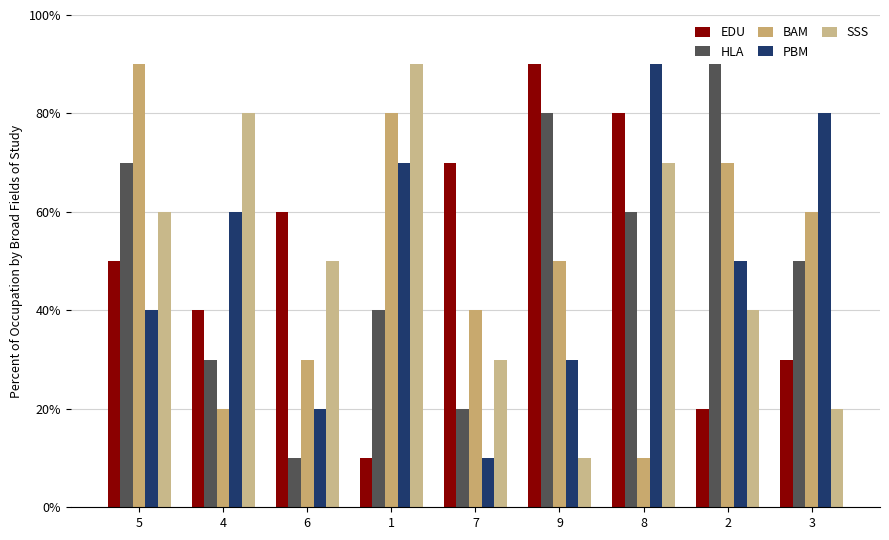

Are the bars horizontal?

No